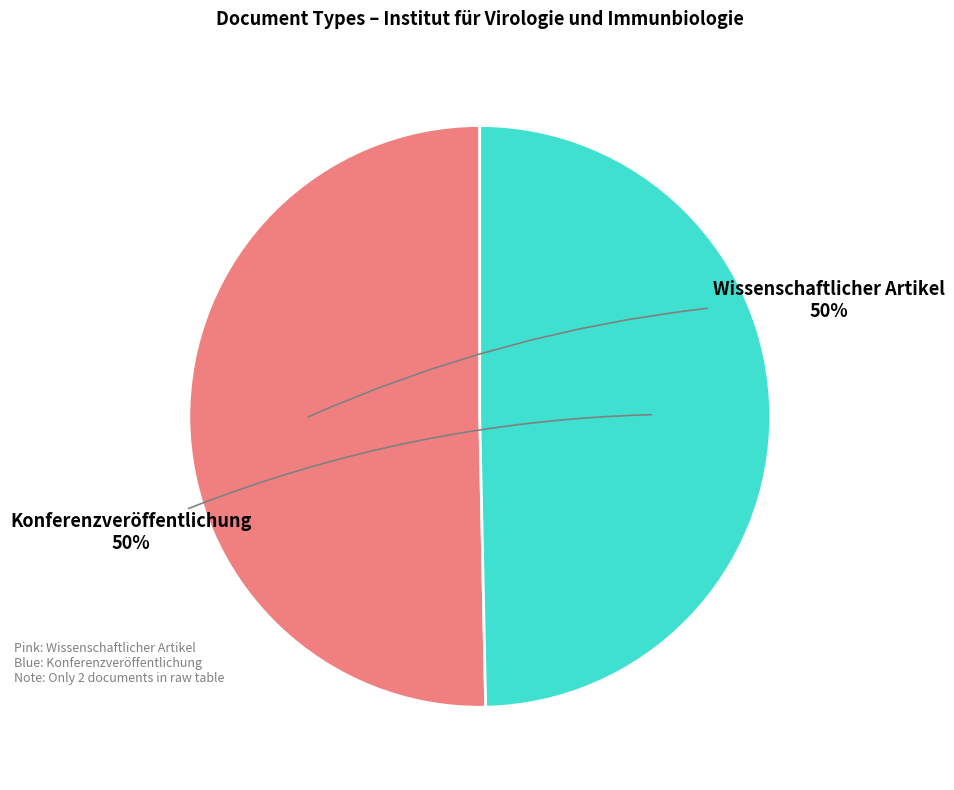

To the nearest percent, what is the average slice percentage?

50%